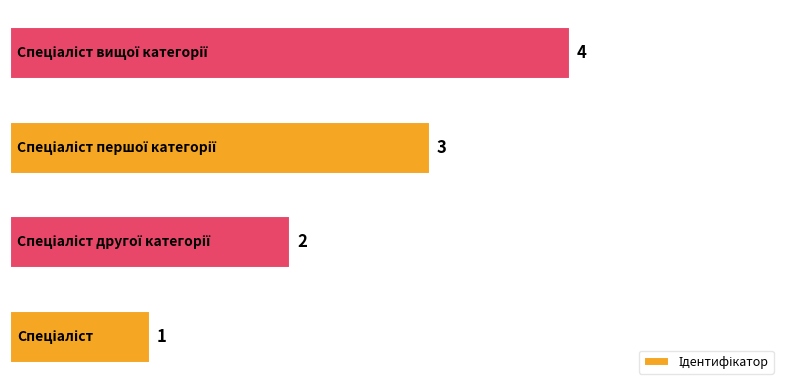

What is the maximum value shown in the chart?

4